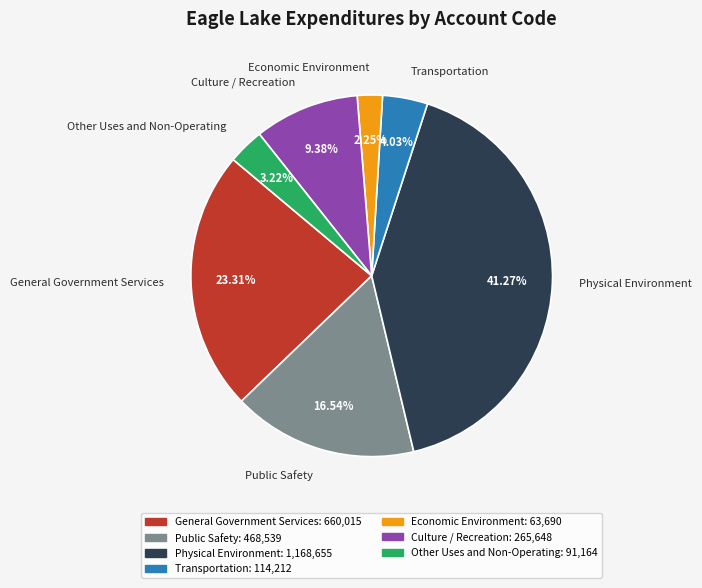

The Public Safety slice represents 17% of the pie. True or false?

True